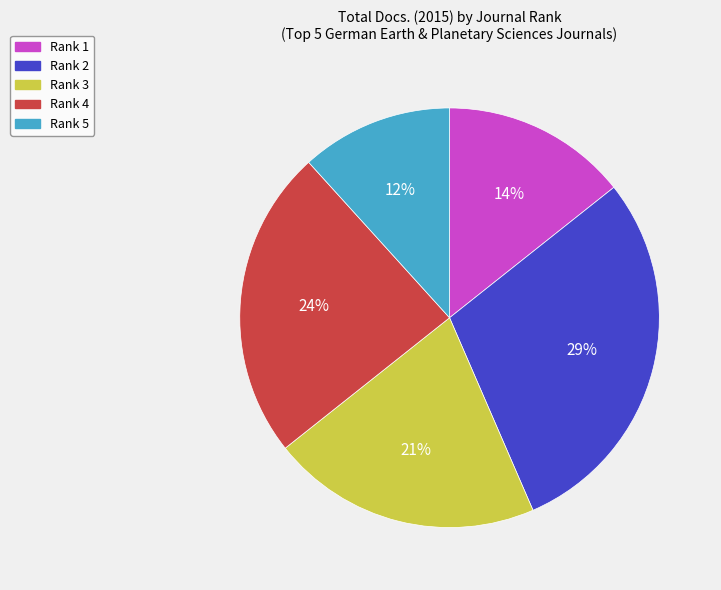

Is the sum of Rank 5 and Rank 2 greater than half?

No